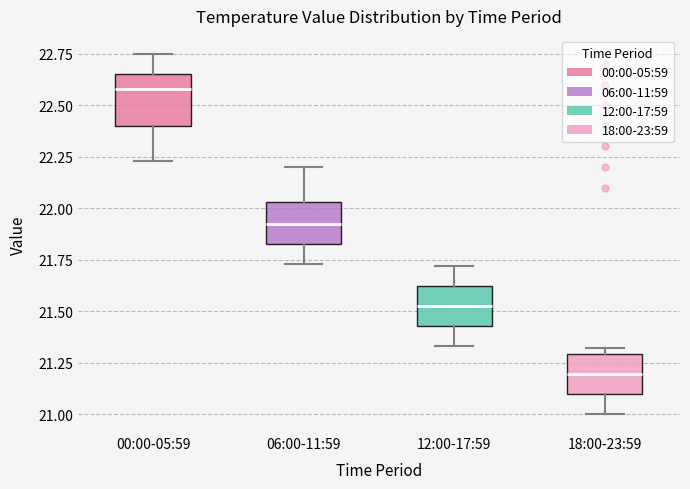

Reading left to right, read every box against the y-axis: the position of its median line, the range the box covers, and the ends of its whiskers. The values are not printed on the chart, so give them approximately, as read against the axis.

00:00-05:59: median 22.60, box 22.40 to 22.65, whiskers 22.25 to 22.75
06:00-11:59: median 21.95, box 21.85 to 22.05, whiskers 21.75 to 22.20
12:00-17:59: median 21.55, box 21.45 to 21.60, whiskers 21.35 to 21.70
18:00-23:59: median 21.20, box 21.10 to 21.30, whiskers 21.00 to 21.30 (just above the box's upper edge)